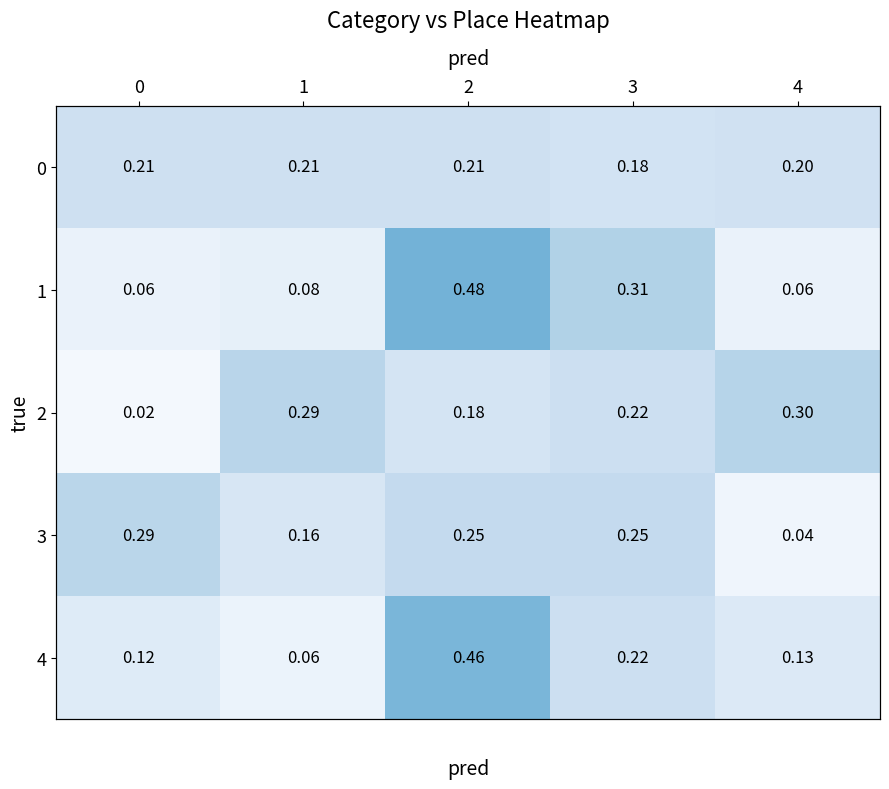

Count the number of categories in the chart.

5